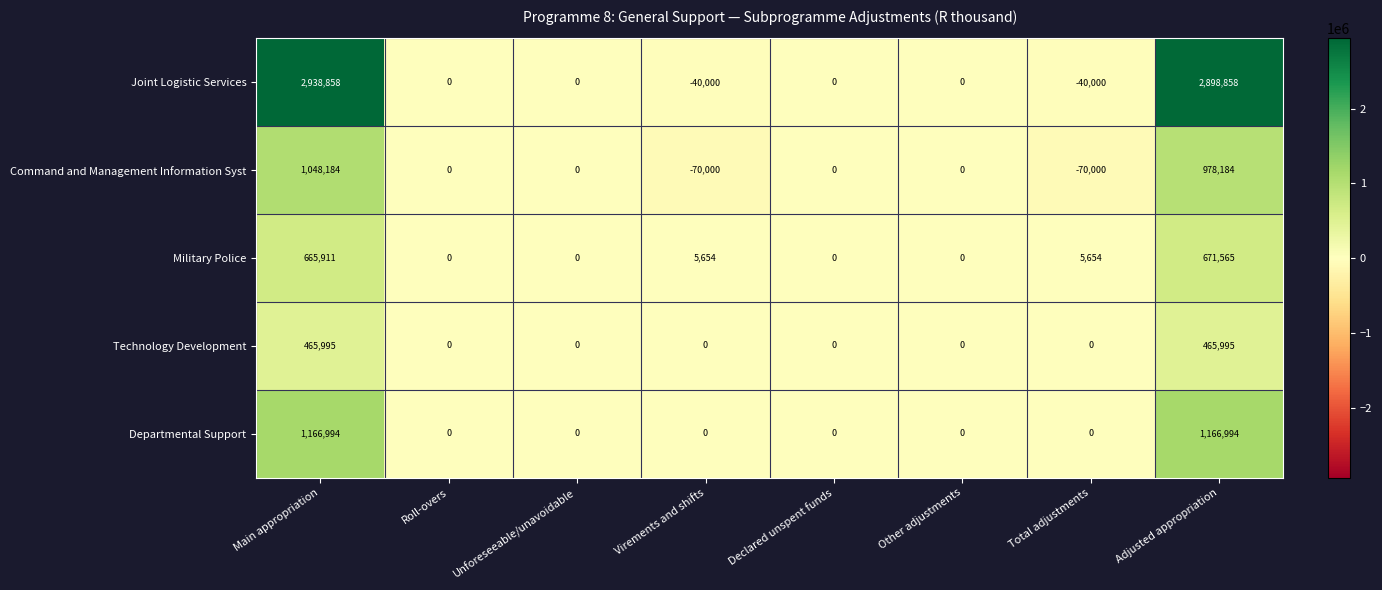

Count the number of categories in the chart.

8